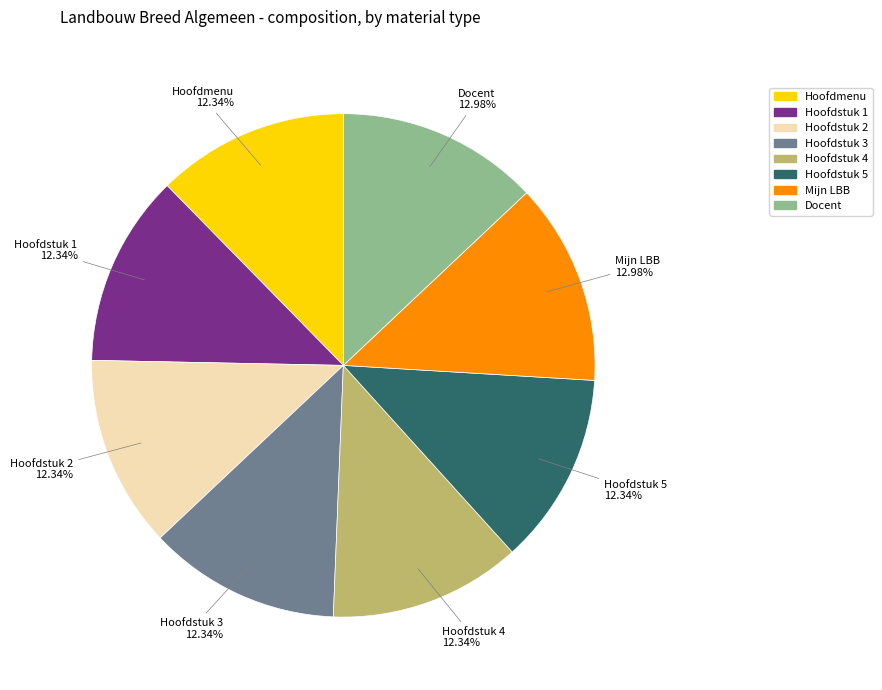

To the nearest percent, what is the difference between the Docent and Hoofdstuk 5 slice percentages?

1%